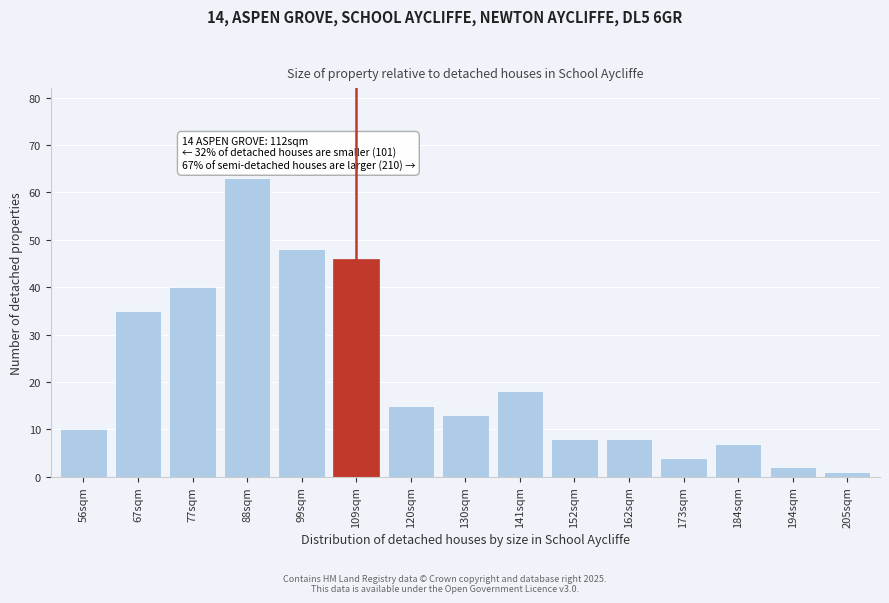

Reading right to left, transcribe all the data shown in this chart.

1	2	7	4	8	8	18	13	15	46	48	63	40	35	10